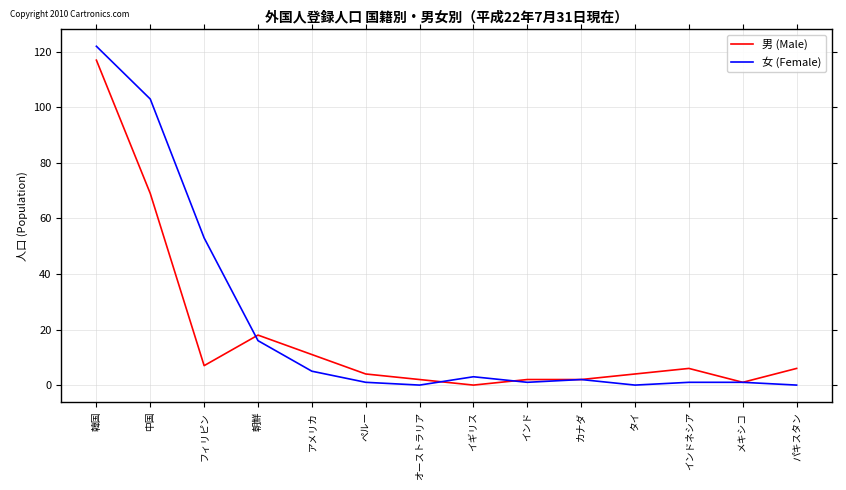

Which series has the largest range (max minus min)?

女 (Female)